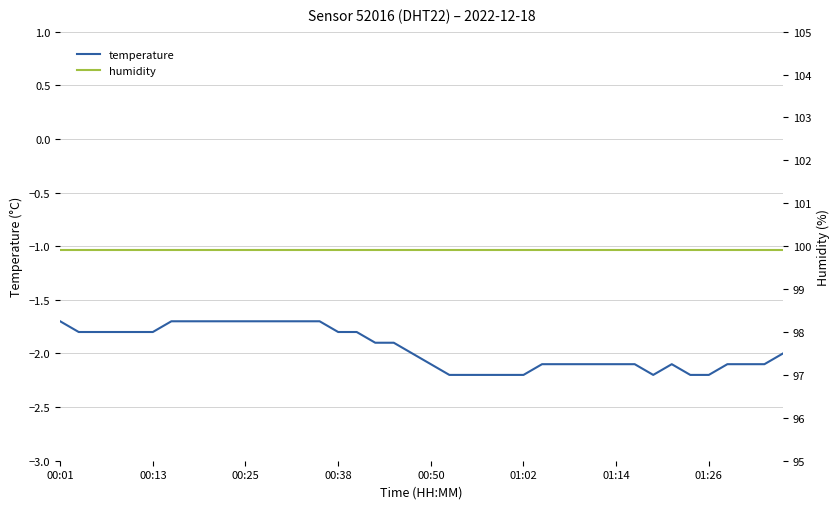

True or false: humidity has a value of 164.8 at 23.

False